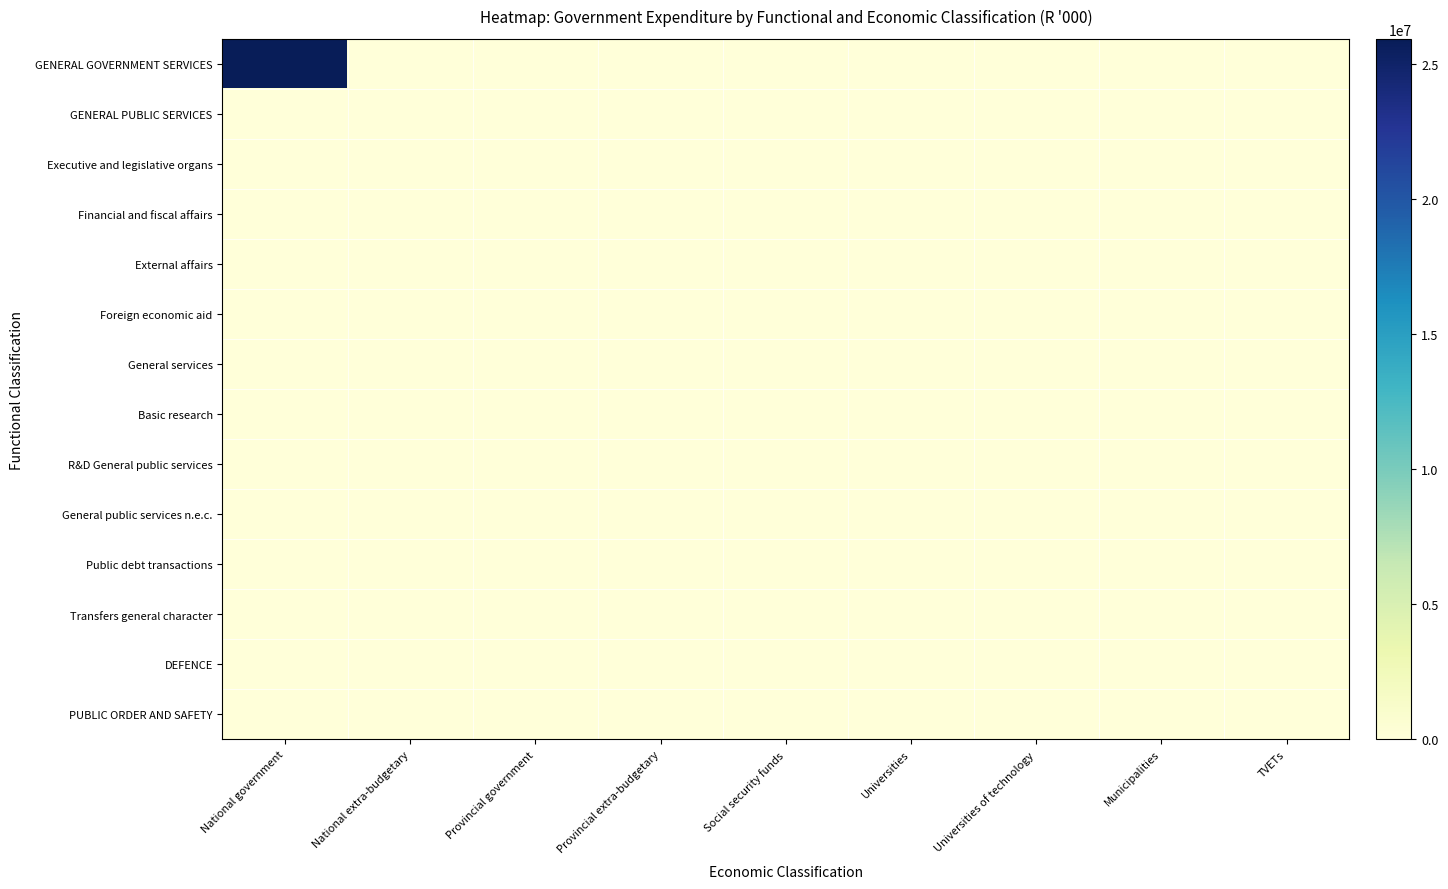

At how many categories does at least one series exceed 4396716?

1